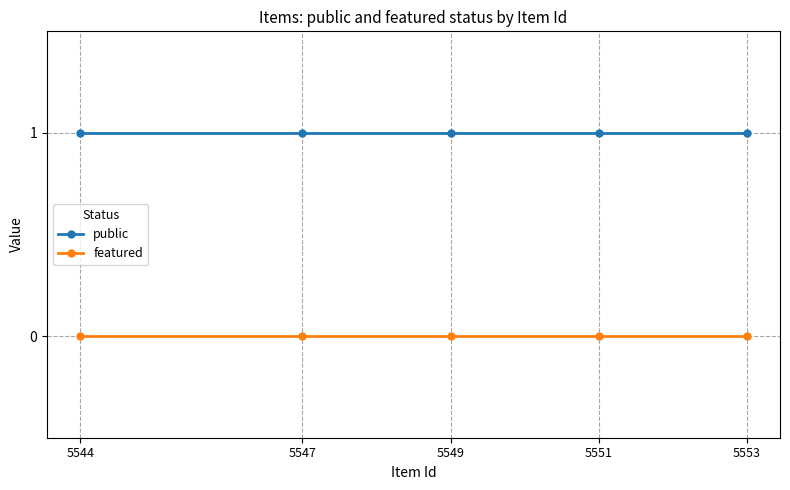

What is the sum of all public values?

5